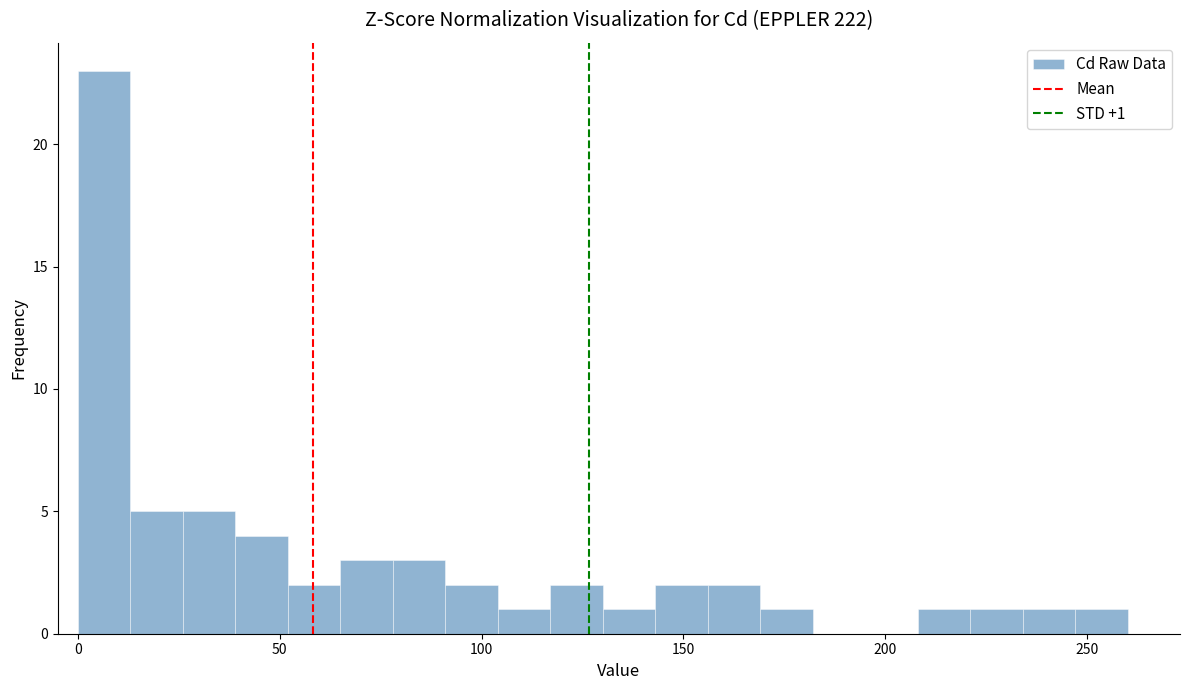

Around what value on the x-axis is the tallest bar? Give the approximate position of its centre, as read against the axis.

5